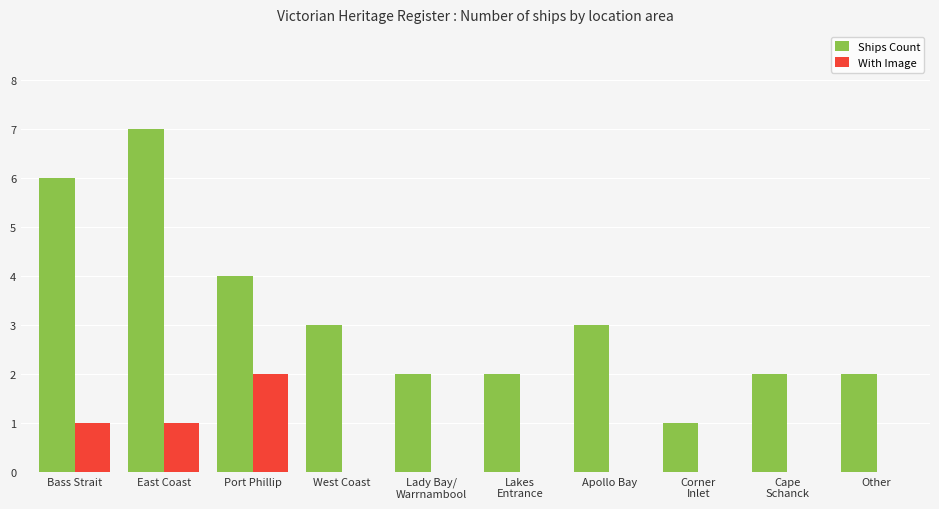

What is the sum of all With Image values?

4